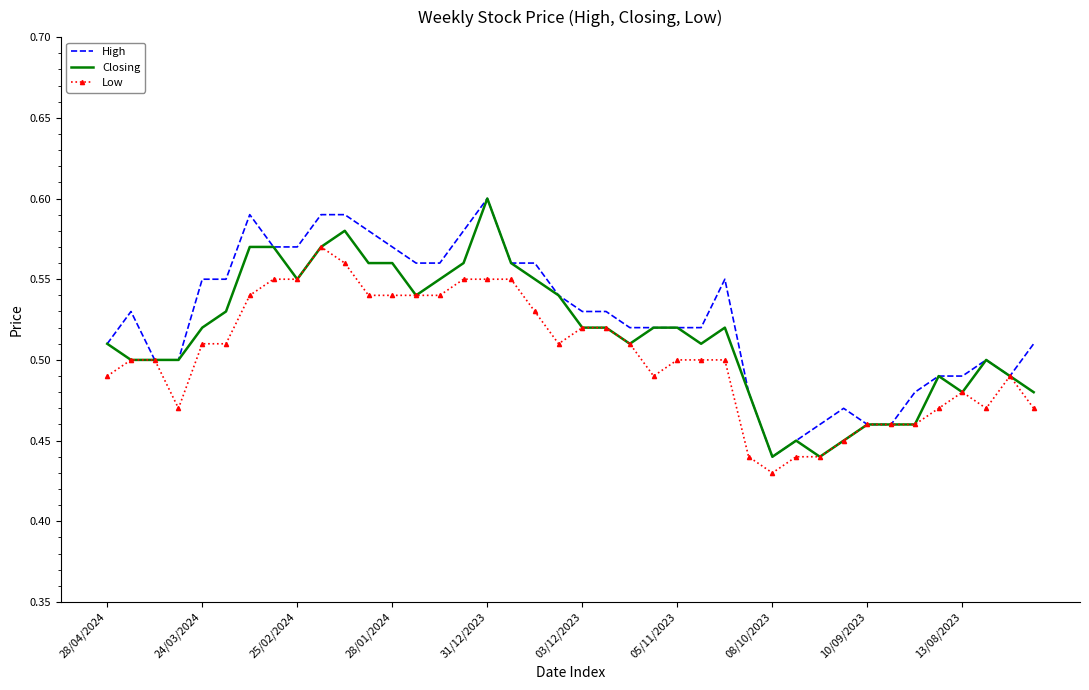

List the series in order of their overall mean, highest first.

High, Closing, Low